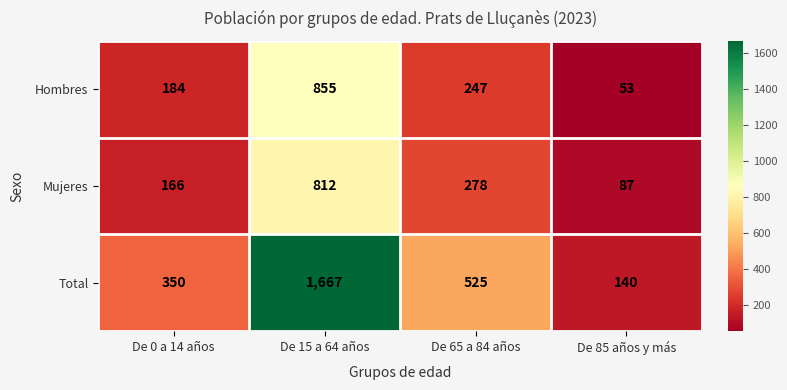

The Mujeres series shows 1277 at De 15 a 64 años. True or false?

False